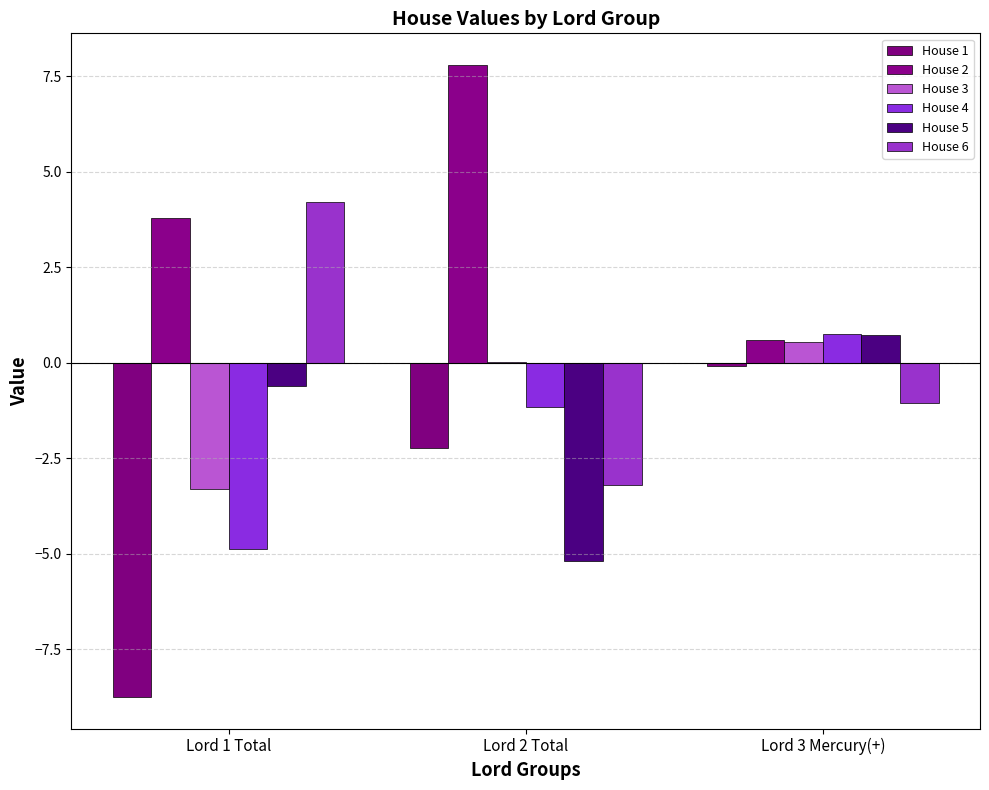

What is the spread (max minus min) of values at Lord 3 Mercury(+)?

1.8